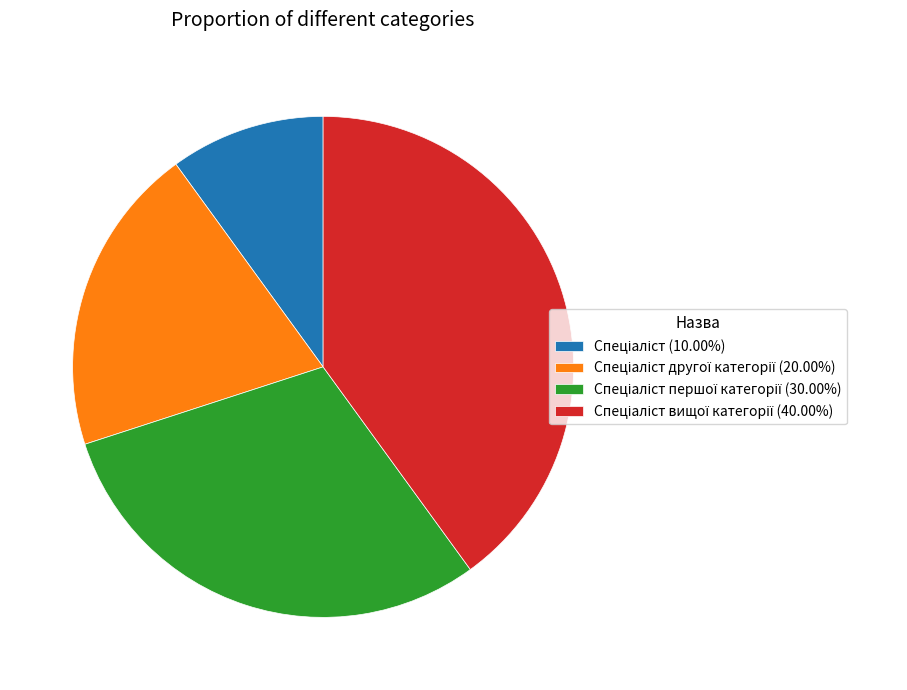

Does any single category account for the majority?

No